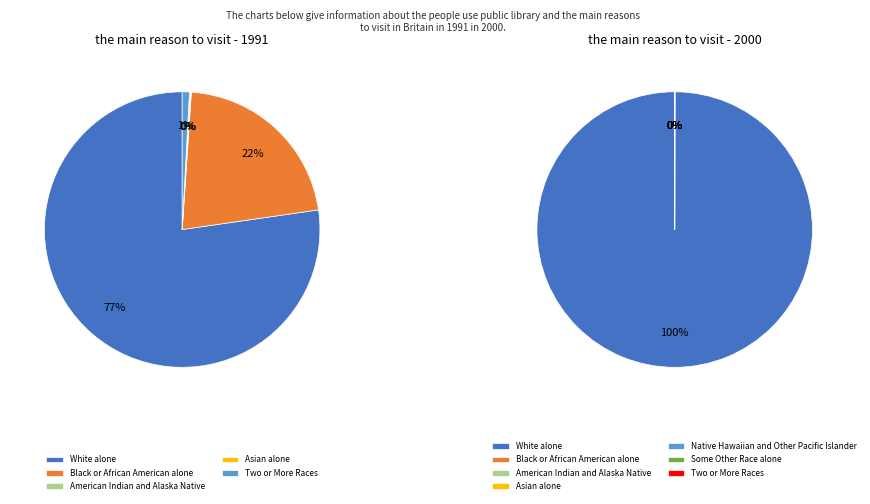

What is the ratio of the value at Two or More Races to the value at Asian alone?

7.7